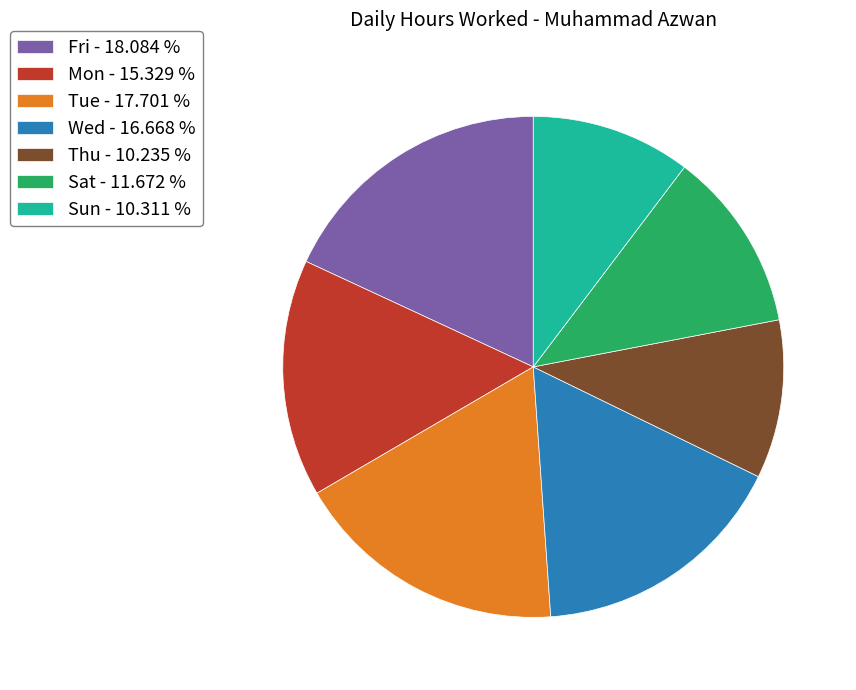

Is there any slice that represents more than half of the pie?

No